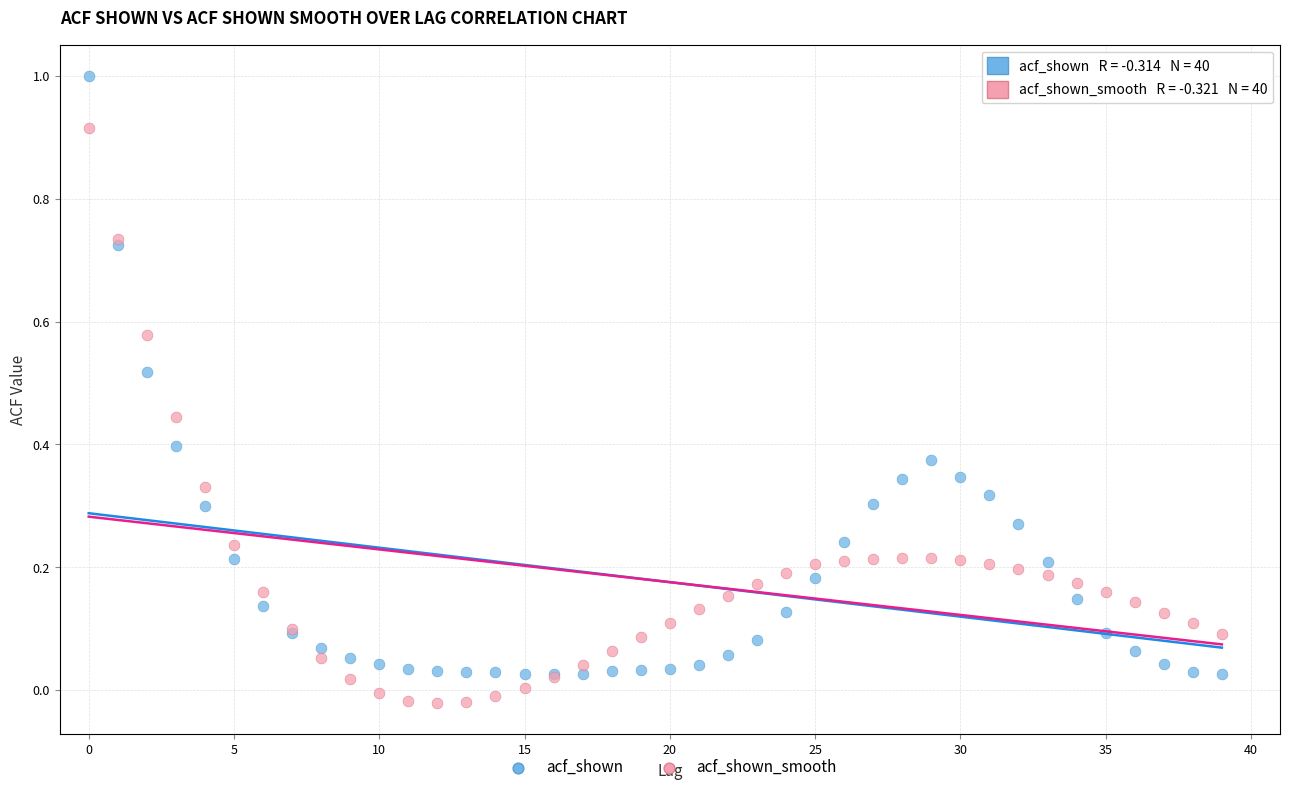

What are all the series names shown in the legend?

acf_shown, acf_shown_smooth